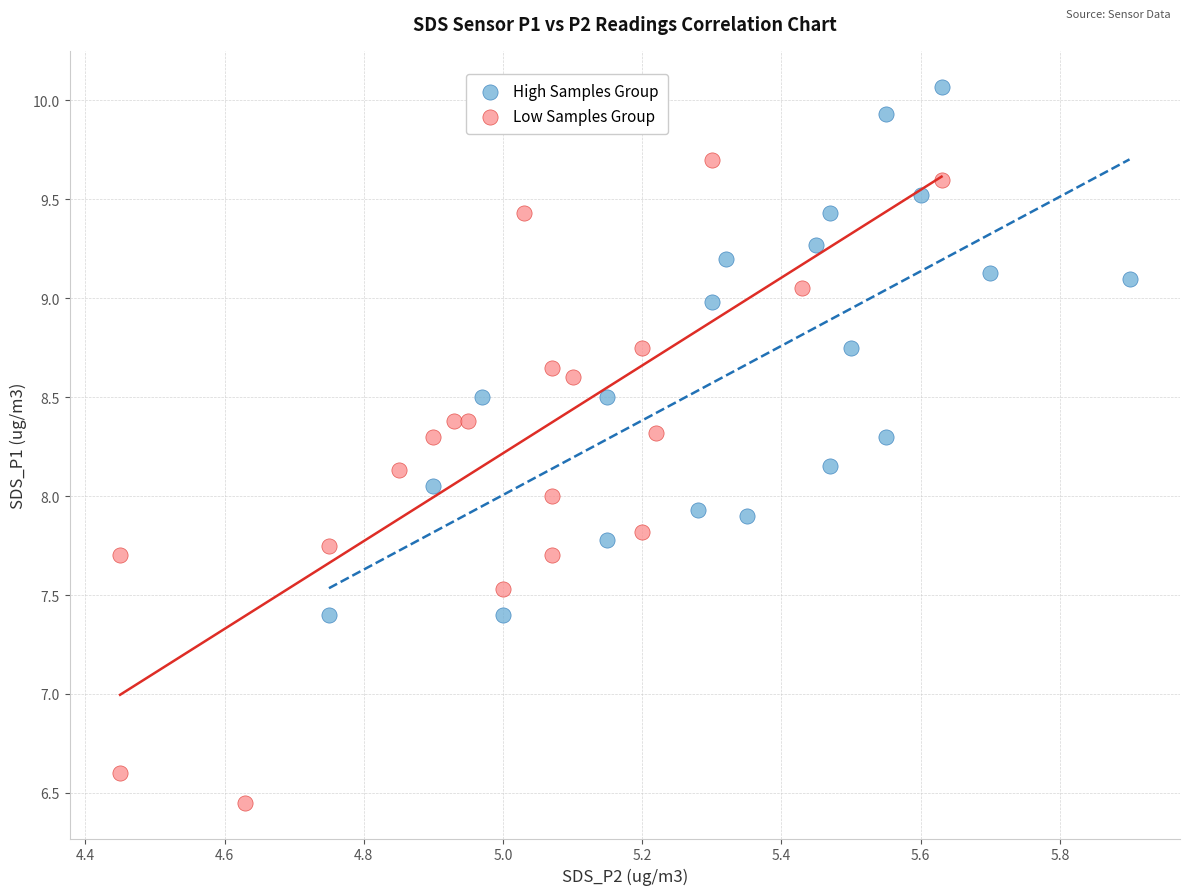

Which series contains the highest Y value?

High Samples Group